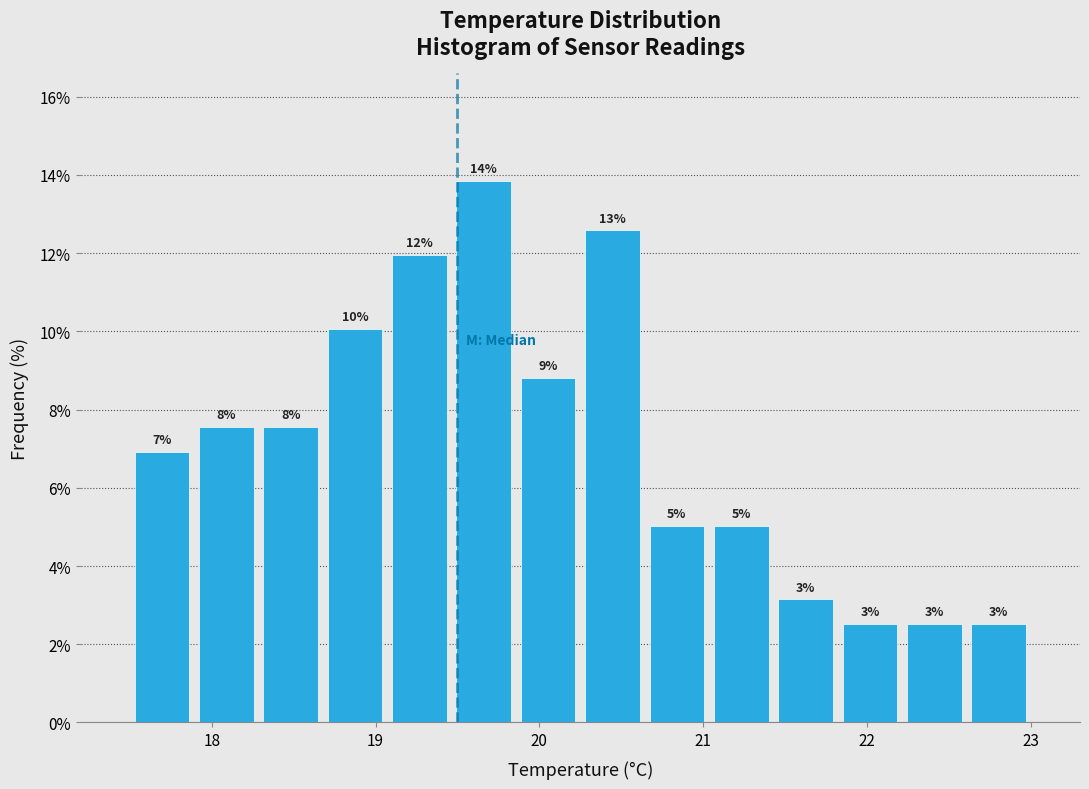

Around what value on the x-axis is the tallest bar? Give the approximate position of its centre, as read against the axis.

19.7